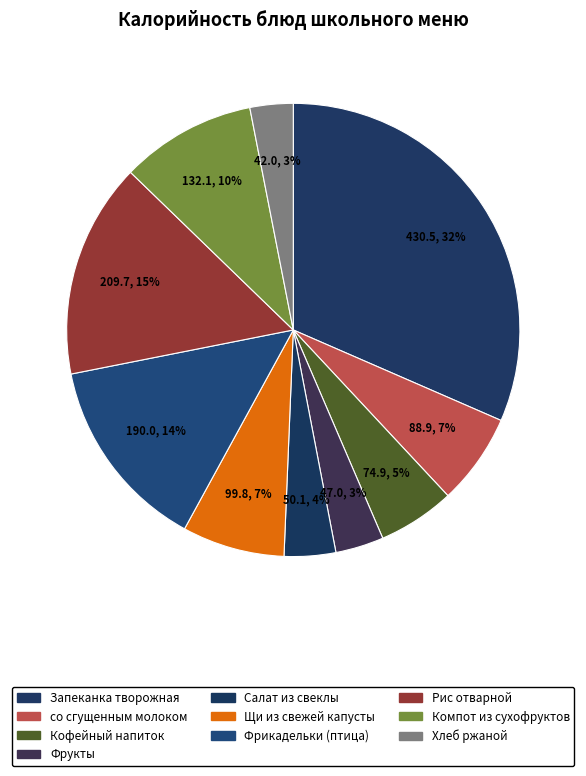

To the nearest percent, what percentage of the pie is Салат из свеклы?

4%